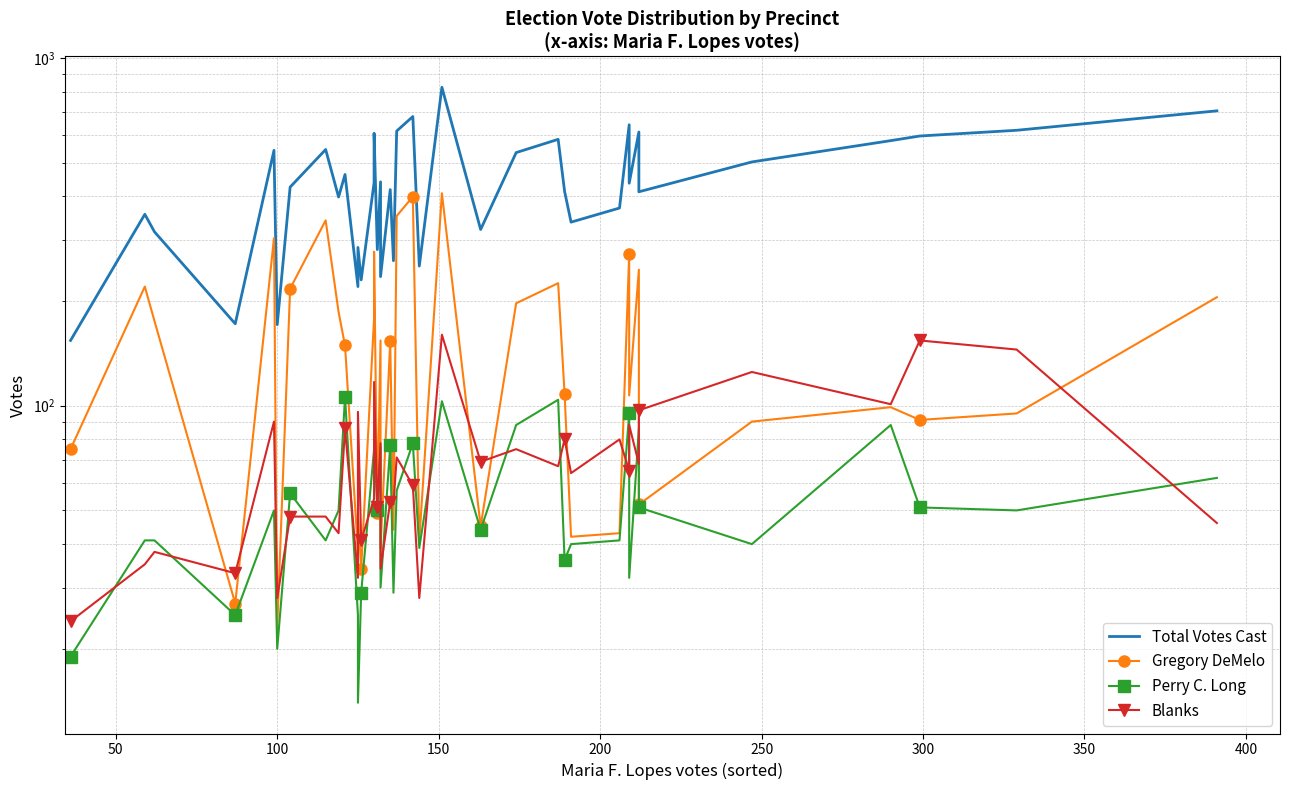

How many times do Gregory DeMelo and Blanks cross each other?

16